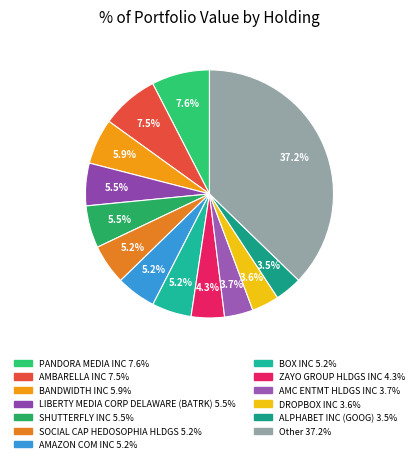

What percentage is the BANDWIDTH INC slice, to the nearest percent?

6%